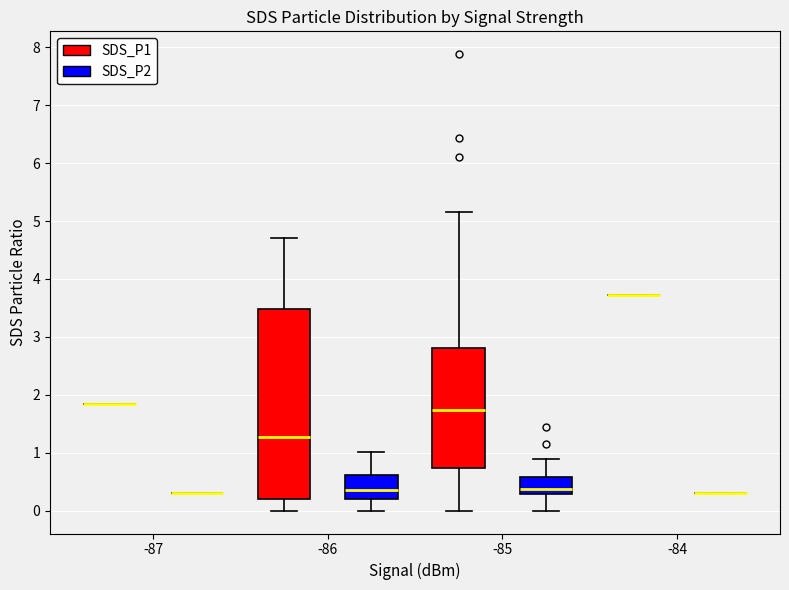

Where does the upper whisker of the box for -86 (SDS_P2) end on the y-axis? The values are not printed on the chart, so give them approximately, as read against the axis.

1.0